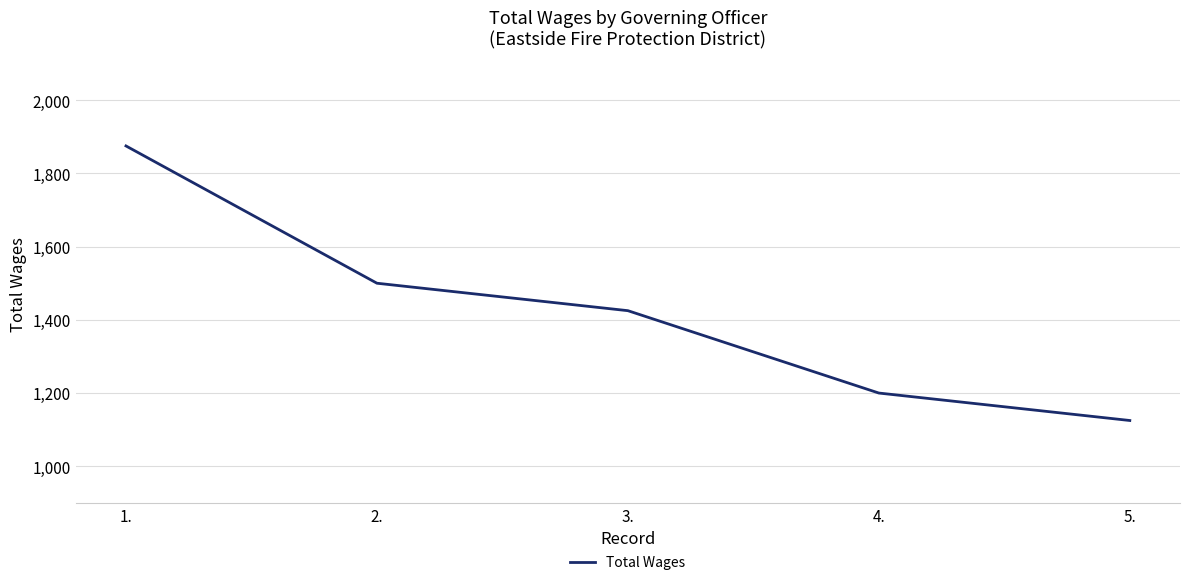

What is the difference between the values at 5. and 4.?

75